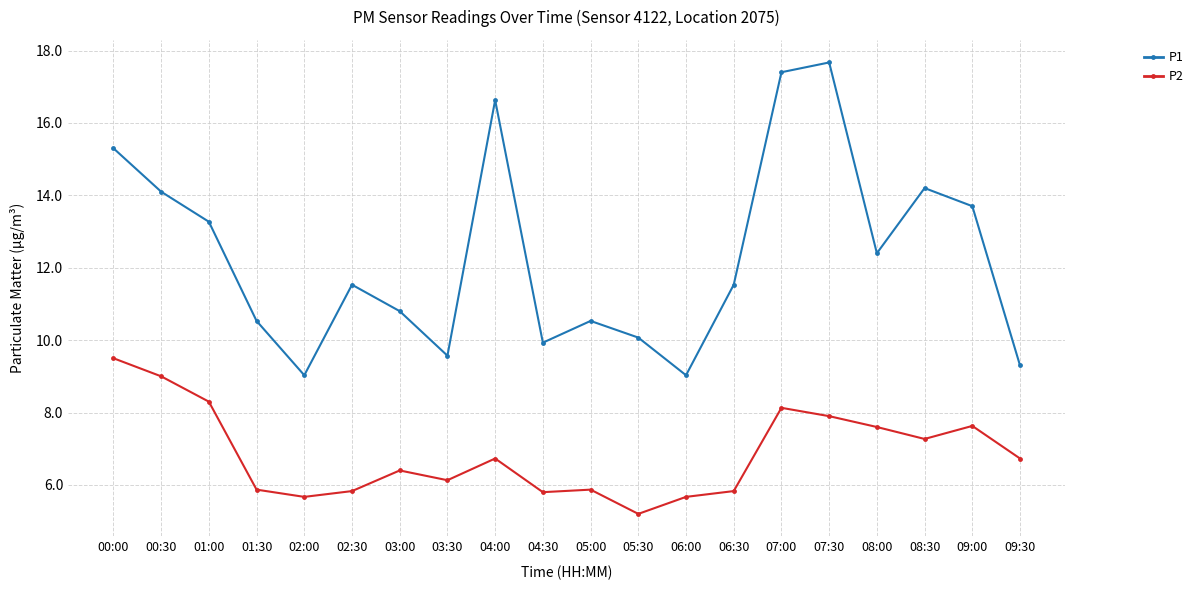

At which category does P1 reach its first local valley?

02:00